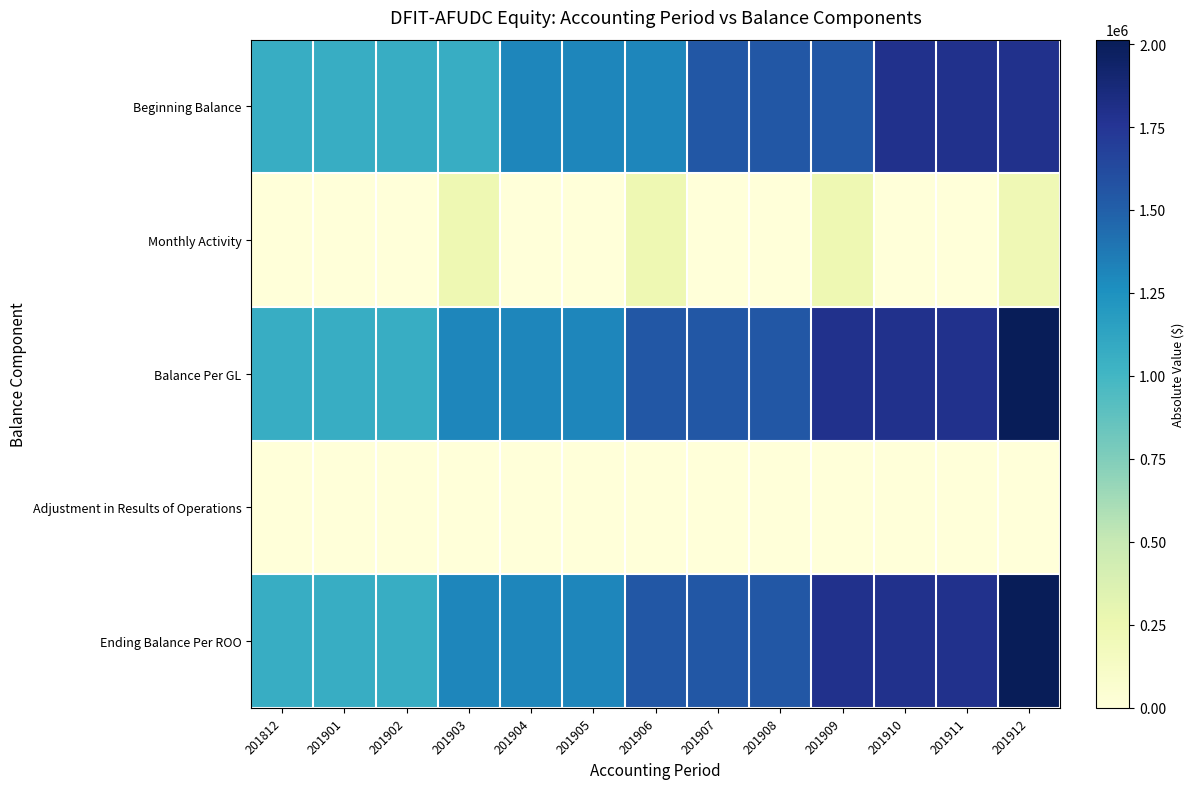

At how many categories does at least one series exceed 1786052?

4